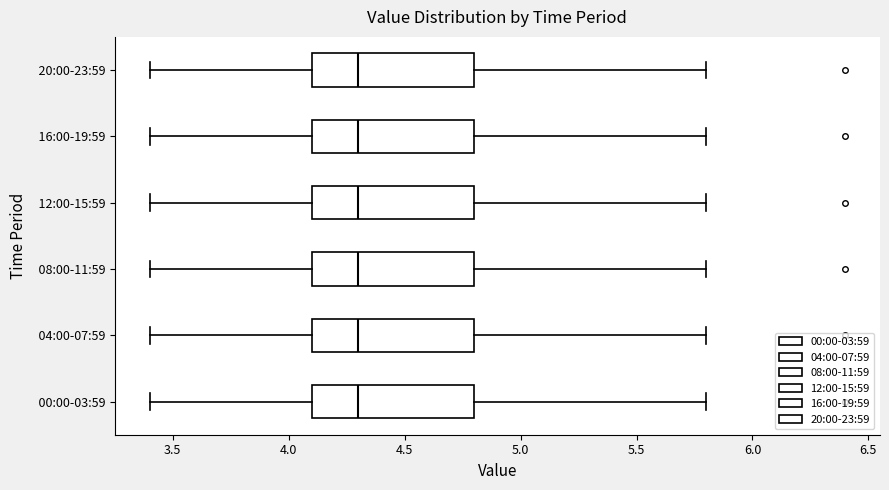

Reading bottom to top, read every box against the x-axis: the position of its median line, the range the box covers, and the ends of its whiskers. The values are not printed on the chart, so give them approximately, as read against the axis.

00:00-03:59: median 4.3, box 4.1 to 4.8, whiskers 3.4 to 5.8
04:00-07:59: median 4.3, box 4.1 to 4.8, whiskers 3.4 to 5.8
08:00-11:59: median 4.3, box 4.1 to 4.8, whiskers 3.4 to 5.8
12:00-15:59: median 4.3, box 4.1 to 4.8, whiskers 3.4 to 5.8
16:00-19:59: median 4.3, box 4.1 to 4.8, whiskers 3.4 to 5.8
20:00-23:59: median 4.3, box 4.1 to 4.8, whiskers 3.4 to 5.8